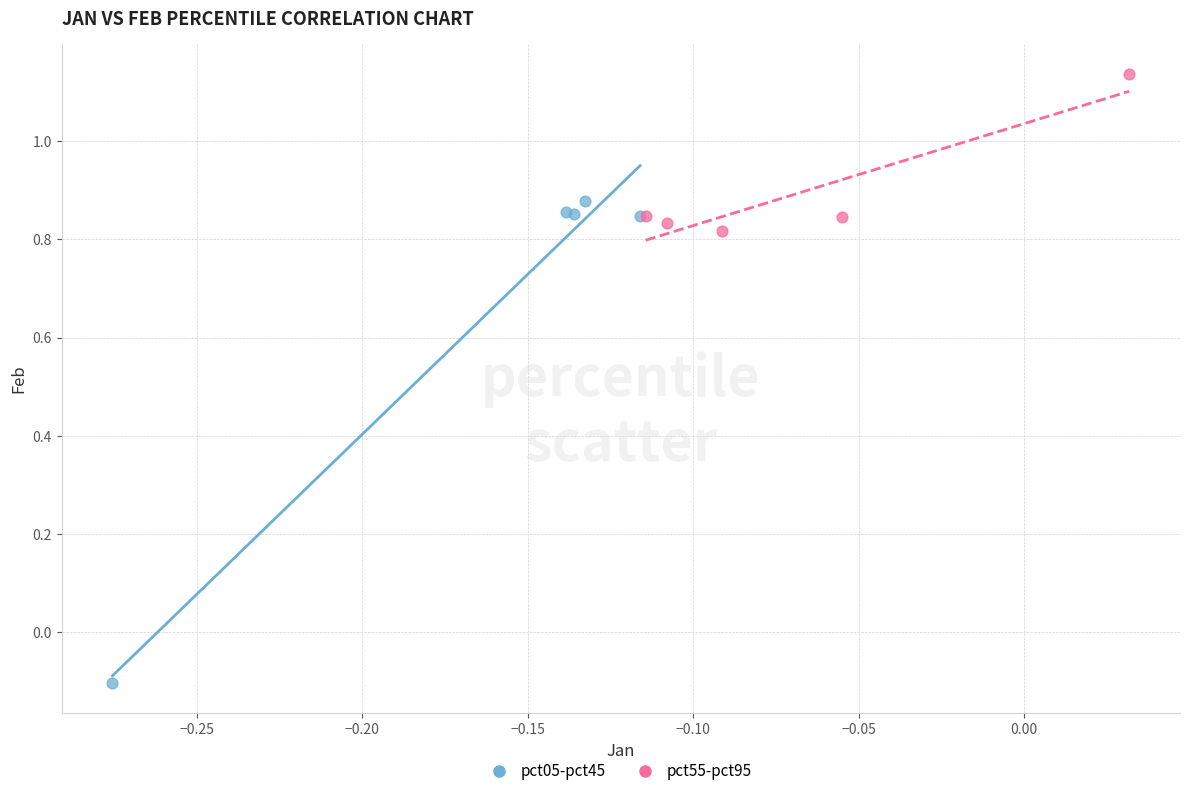

Which series reaches the maximum Y coordinate?

pct55-pct95